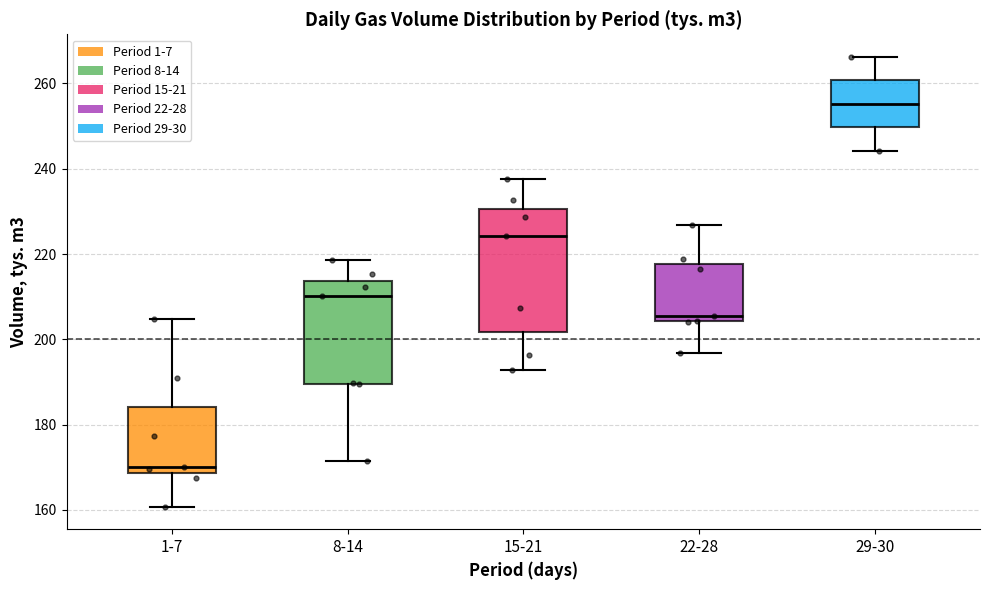

Where is the lower edge of the box for 15-21 on the y-axis? The values are not printed on the chart, so give them approximately, as read against the axis.

202